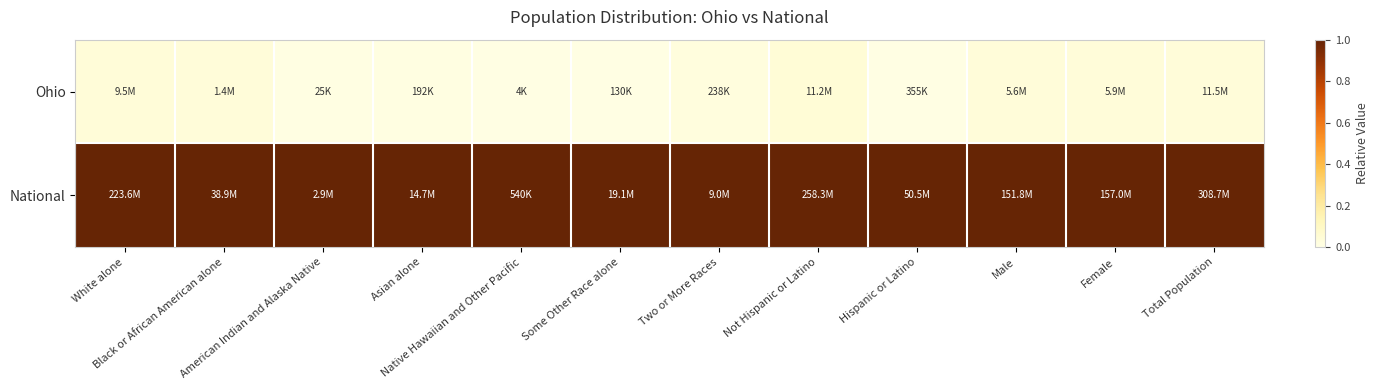

At which category does the chart reach its minimum across all series?

Some Other Race alone